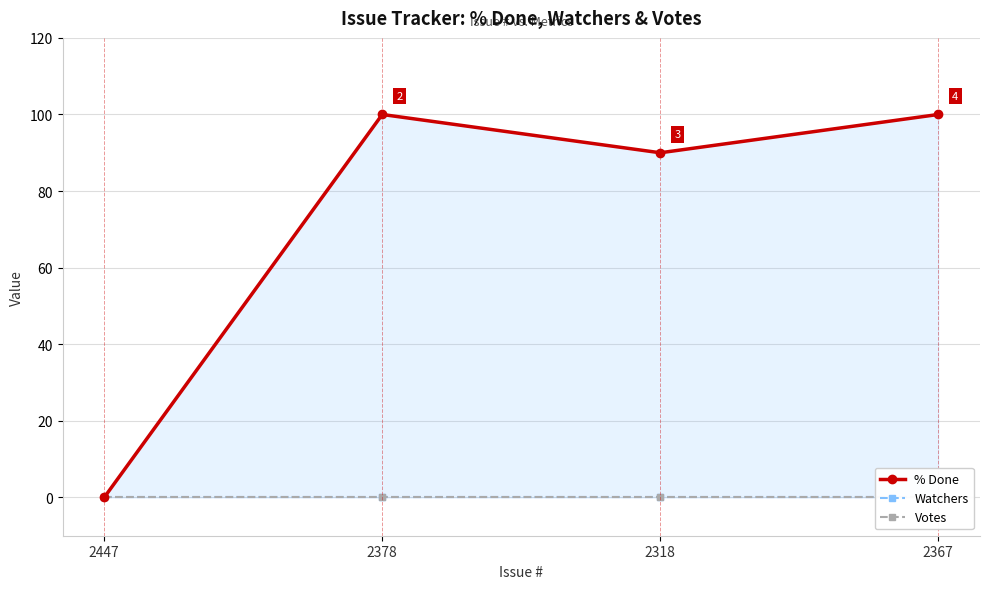

The Watchers series shows 0 at 2447. True or false?

True